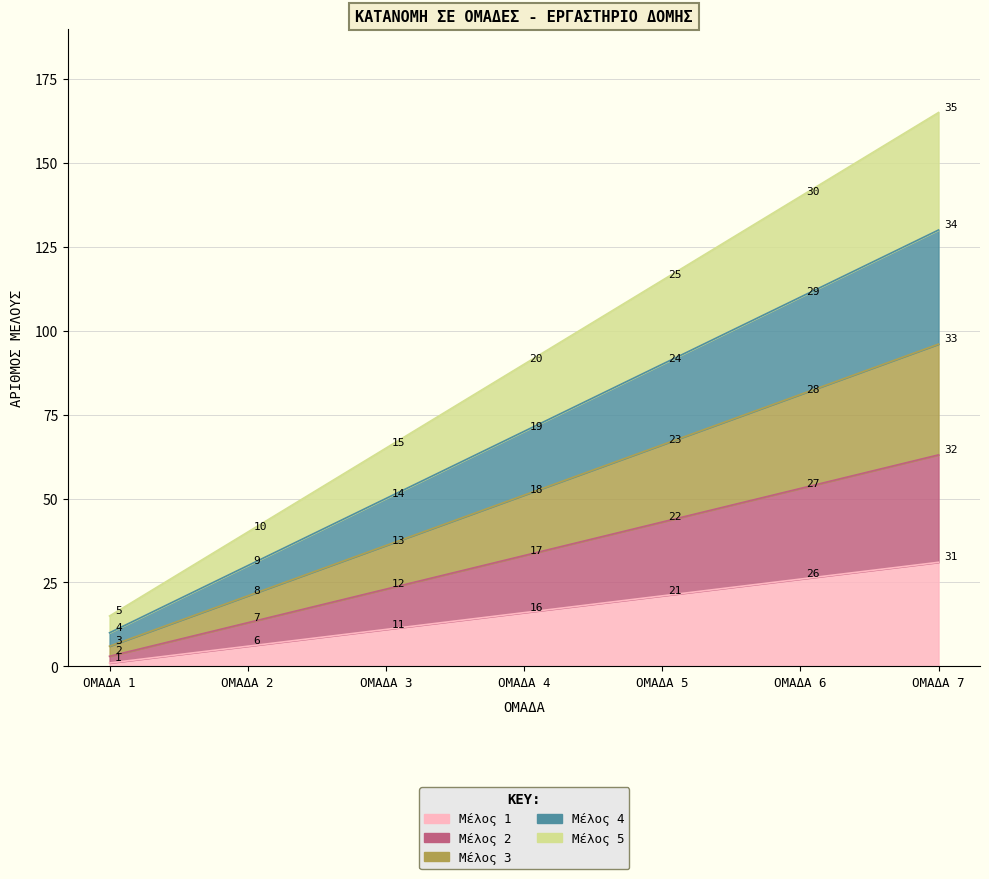

What are all the series names shown in the legend?

Μέλος 1, Μέλος 2, Μέλος 3, Μέλος 4, Μέλος 5